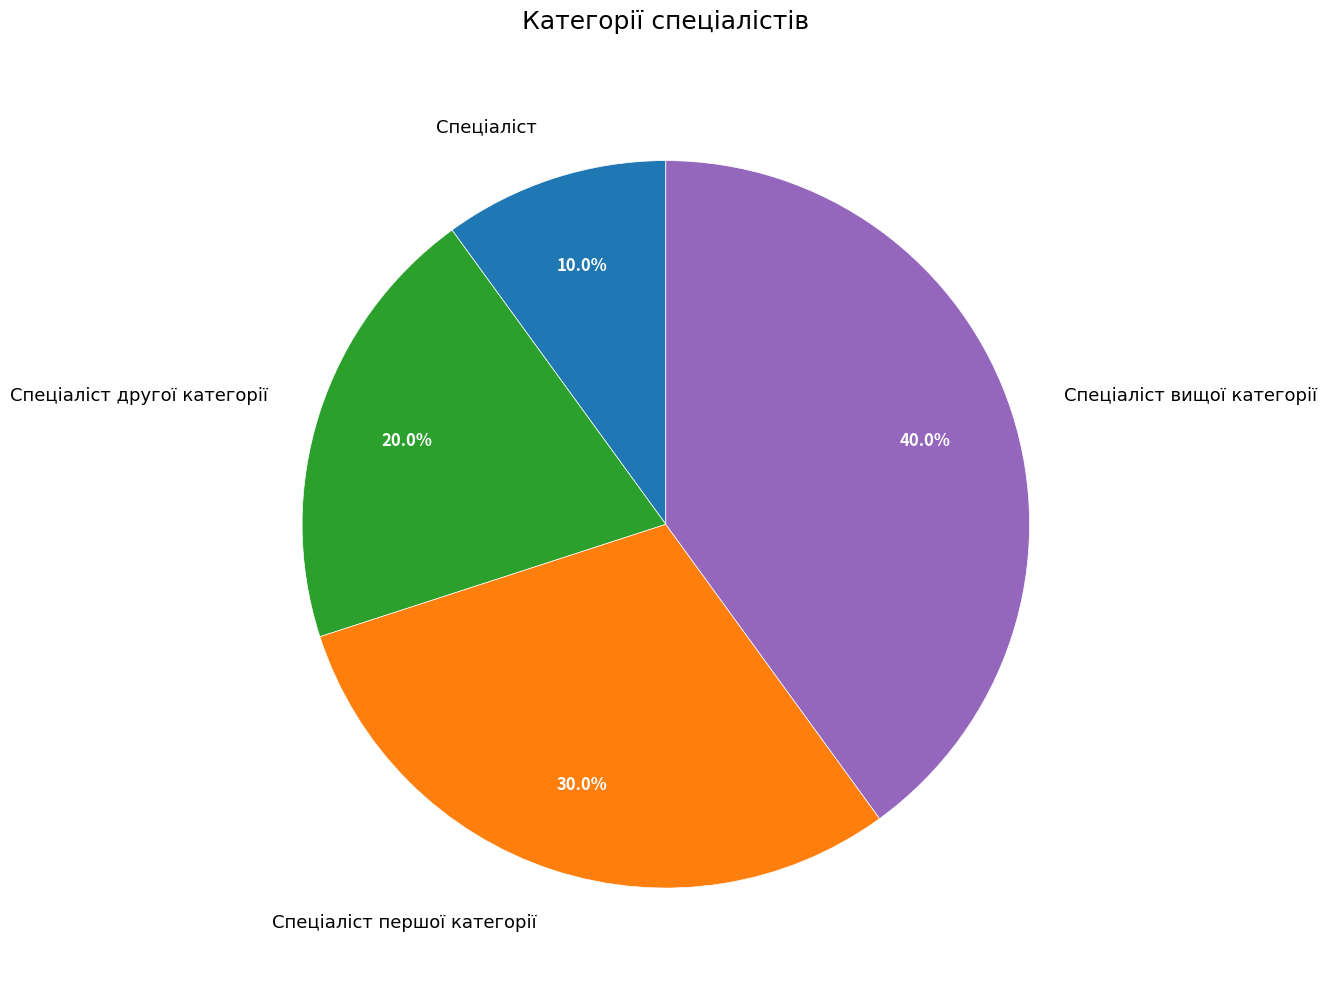

Which slice is the smallest?

Спеціаліст